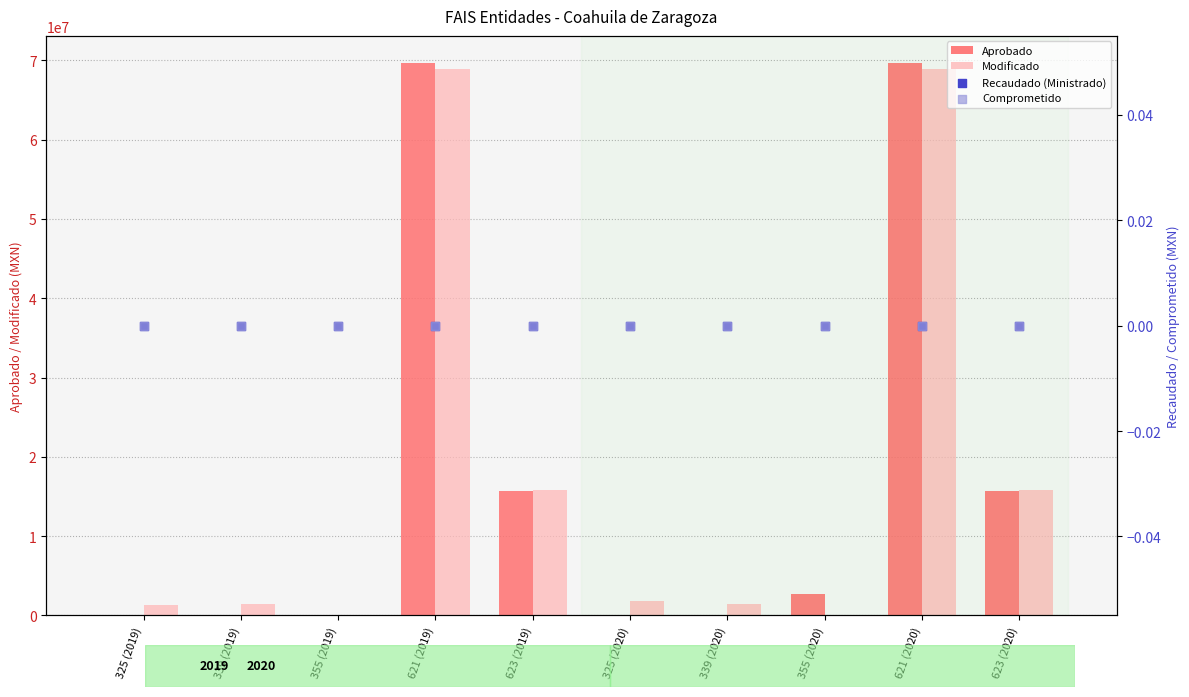

What are all the series names shown in the legend?

Aprobado, Modificado, Recaudado (Ministrado), Comprometido